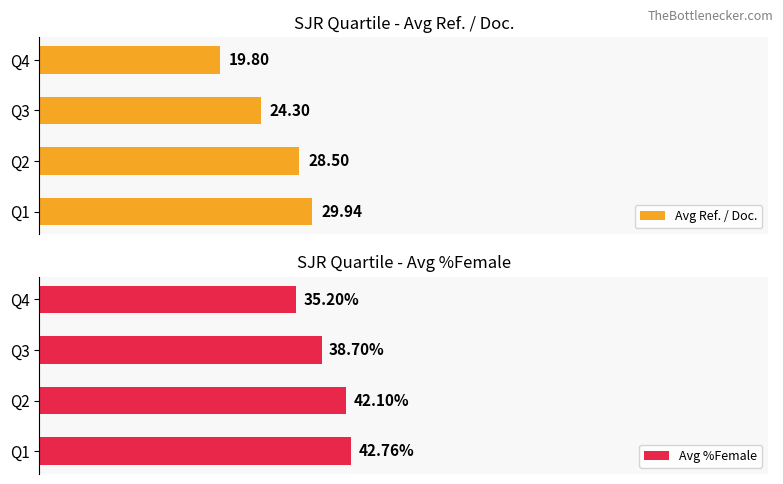

At how many categories does at least one series exceed 22?

4